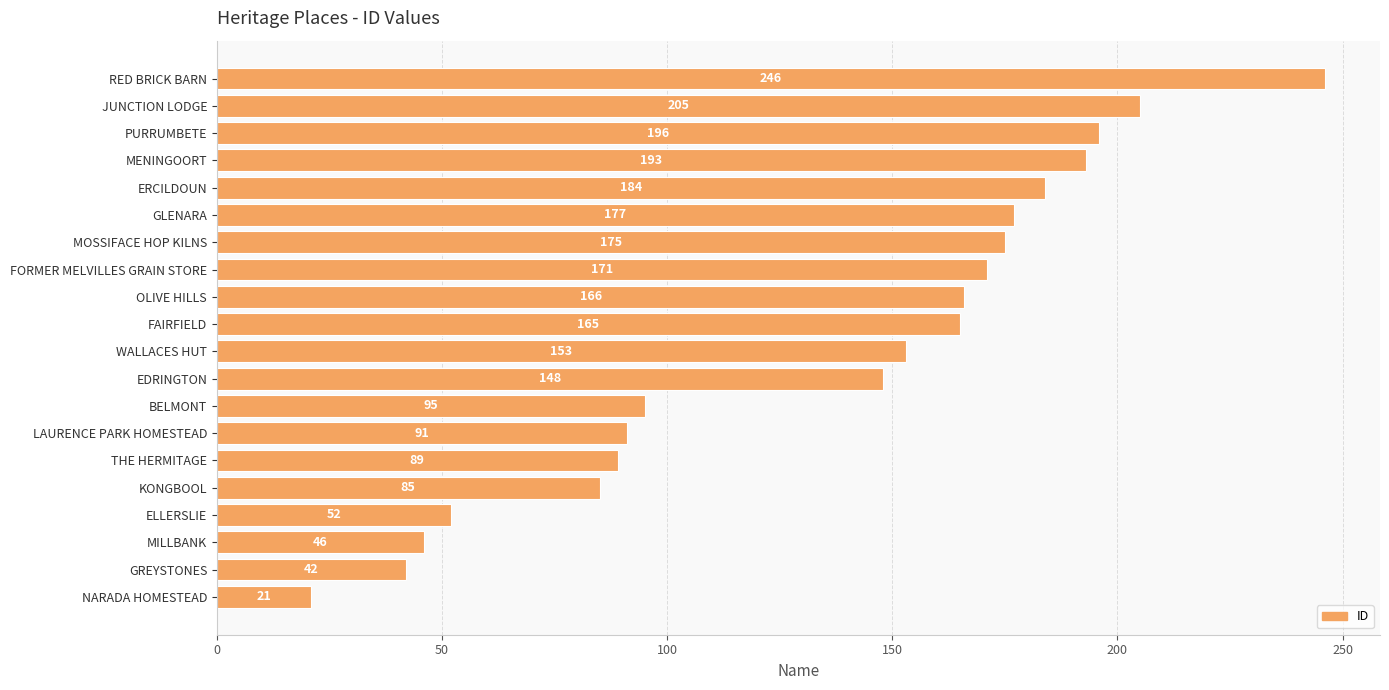

What is the sum of the values at THE HERMITAGE and MOSSIFACE HOP KILNS?

264